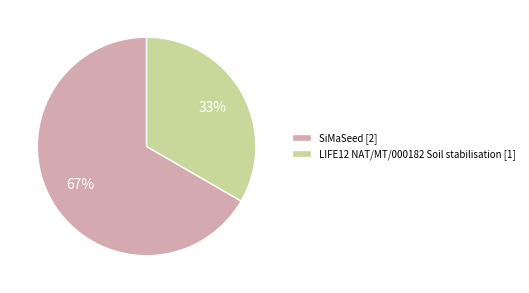

Does any single category account for the majority?

Yes